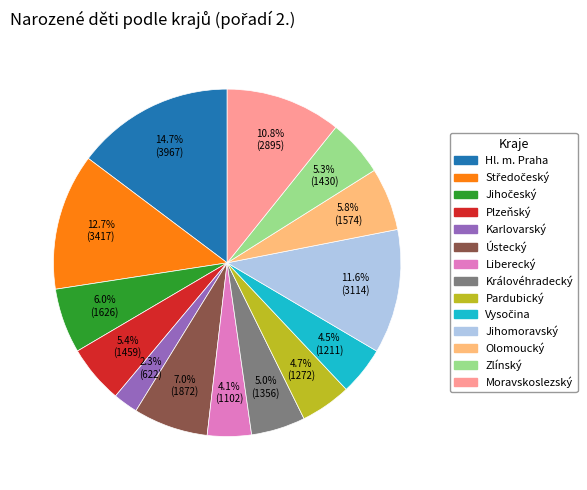

To the nearest percent, what percentage of the pie is Liberecký?

4%